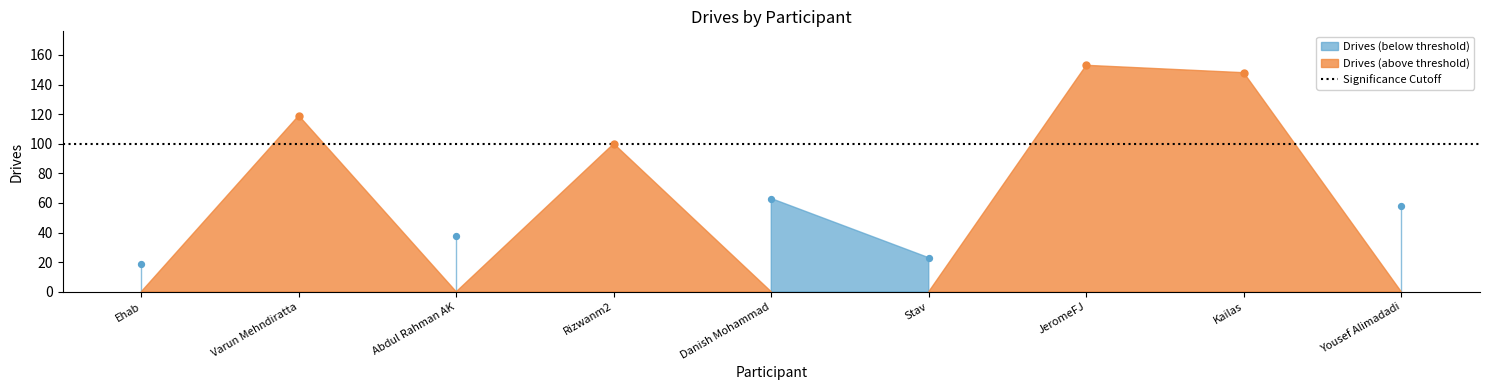

Approximately how many times larger is the value at Stav compared to Rizwanm2?

0.2